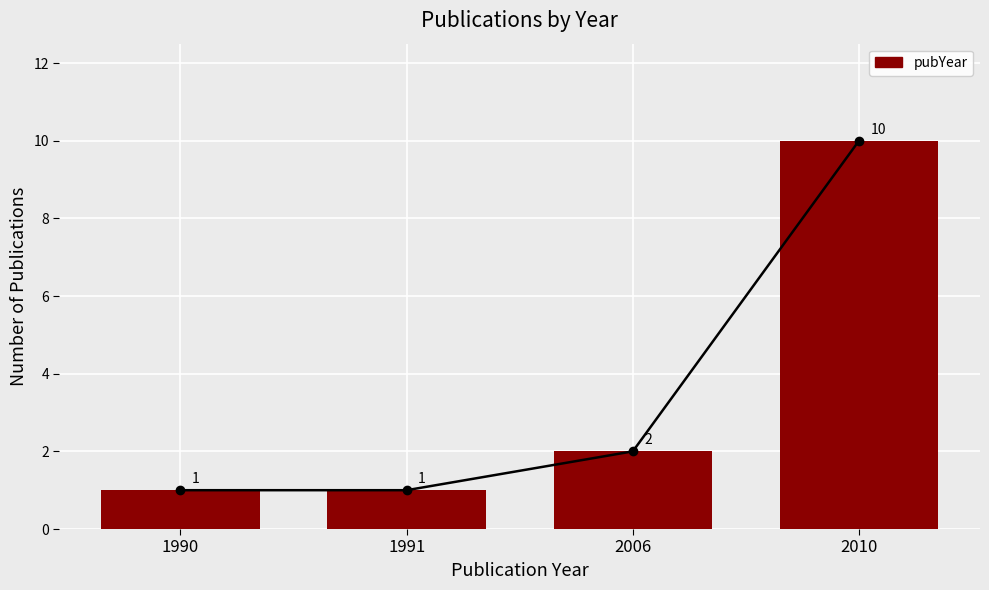

Is it true that the value at 2010 is 10?

True